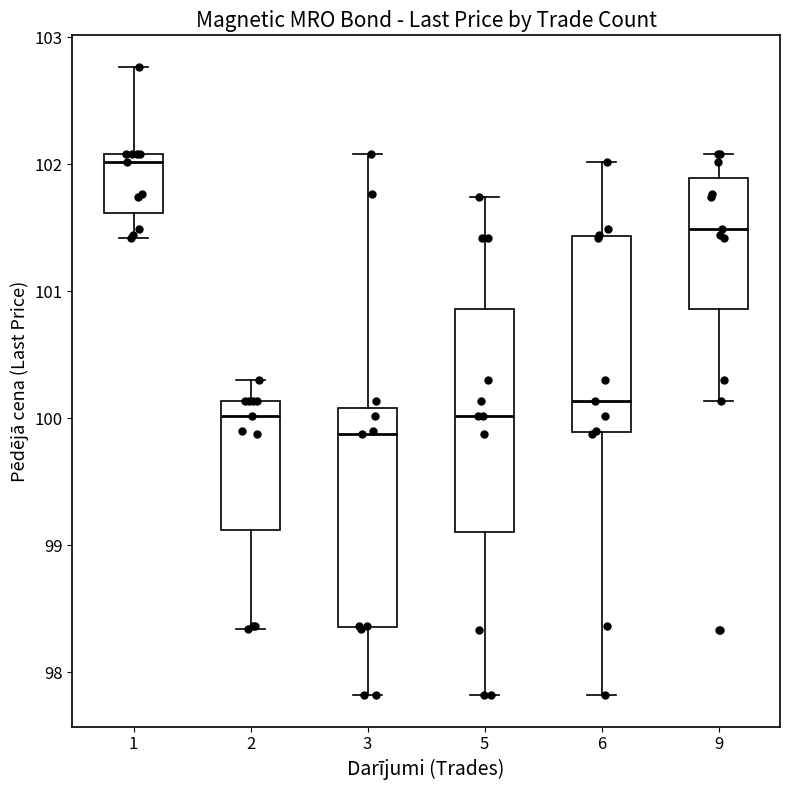

Where is the upper edge of the box at x = 3 on the y-axis? The values are not printed on the chart, so give them approximately, as read against the axis.

100.1